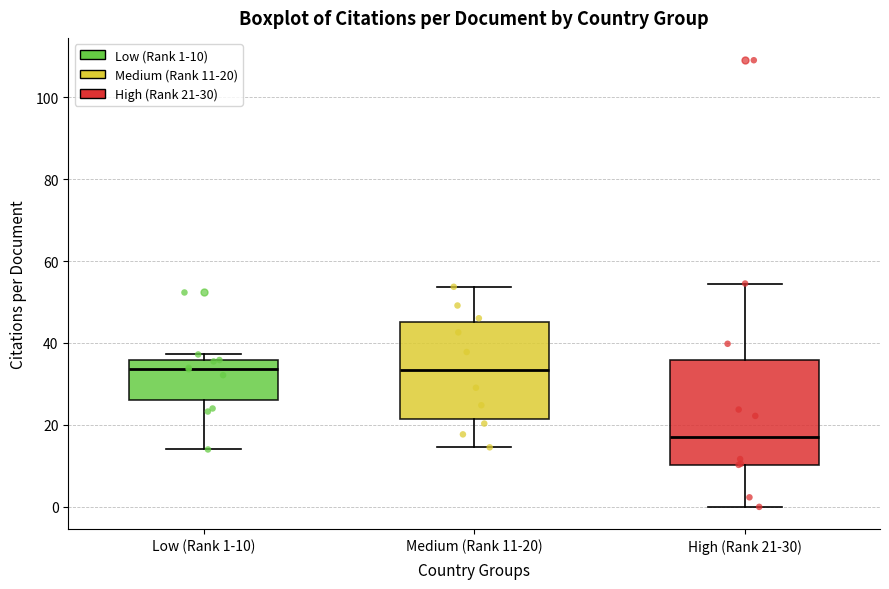

Which box's median line is the lowest?

High (Rank 21-30)